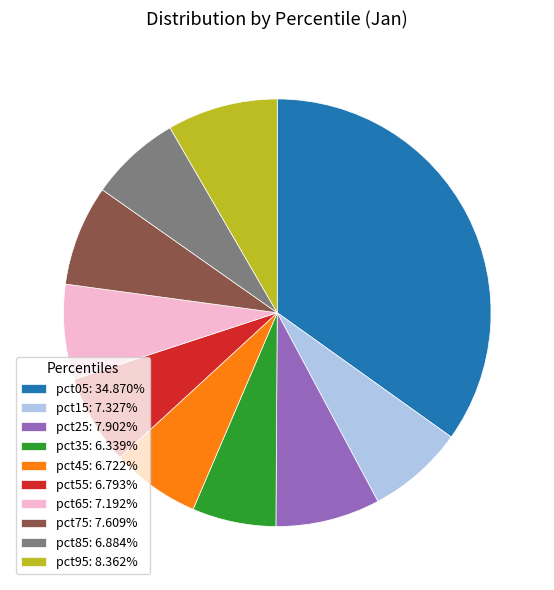

Between pct45 and pct95, which is larger?

pct95